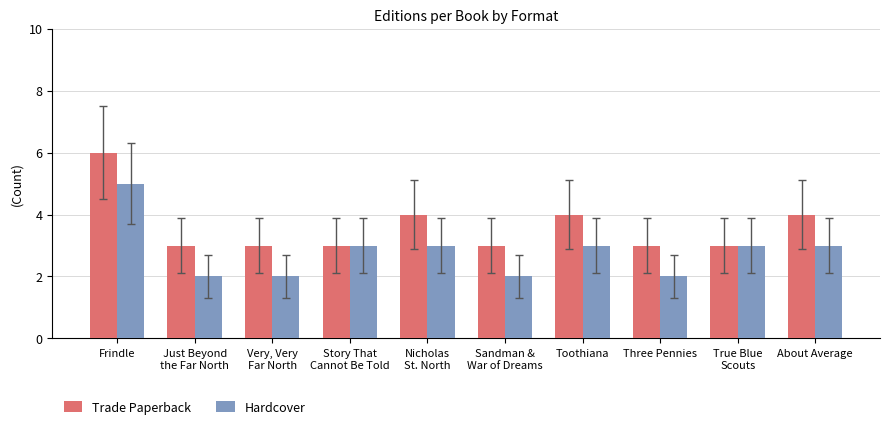

The value of Trade Paperback at Just Beyond
the Far North is 3. True or false?

True